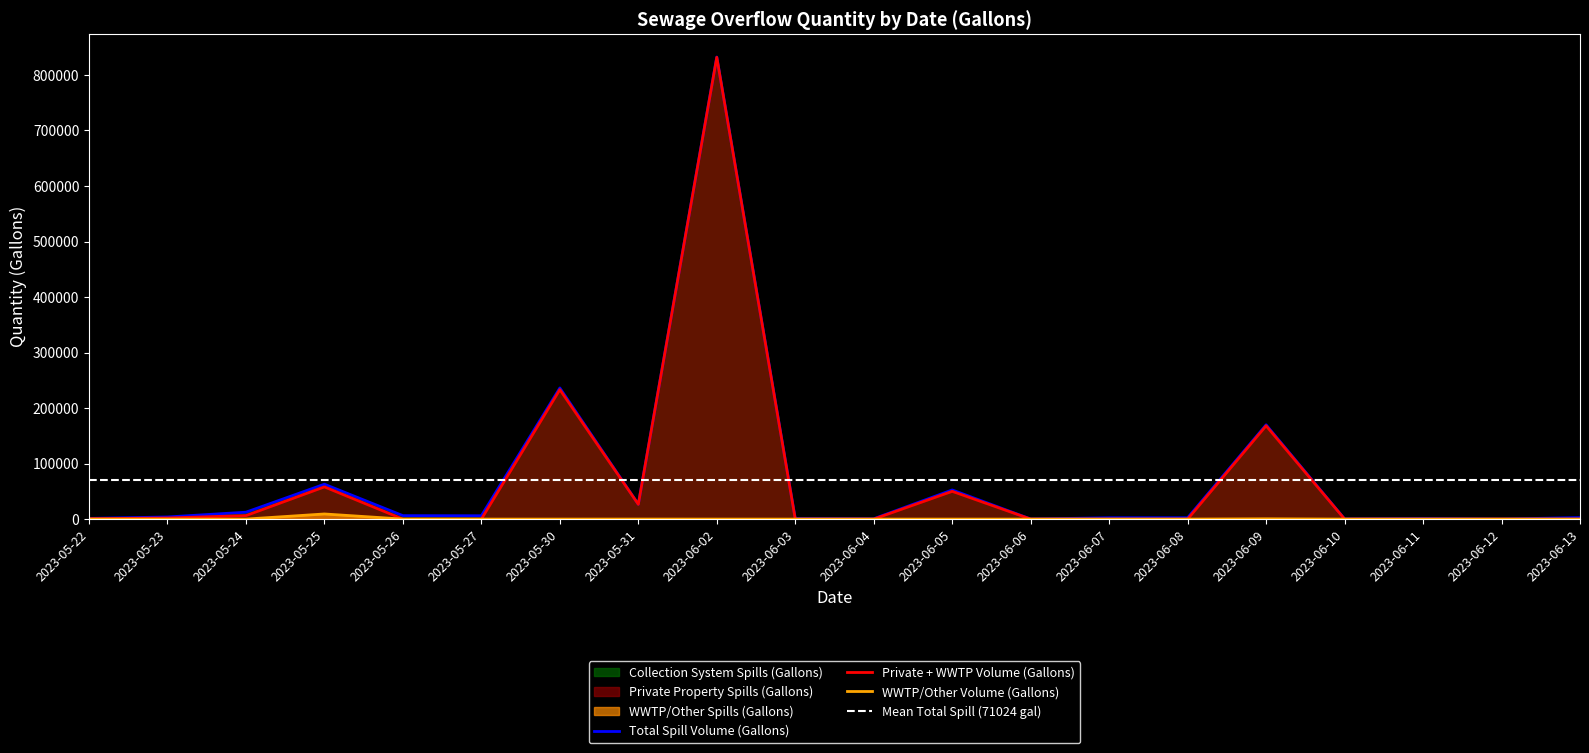

Reading left to right, extract all data points from this chart.

Private Property Spills (Gallons): 635	2000	6300	58024	0	0	233250	26555	831800	0	0	50000	0	0	0	168100	0	0	0	0
WWTP/Other Spills (Gallons): 0	0	0	9224	0	0	0	55	0	0	0	0	0	0	0	500	0	0	0	0